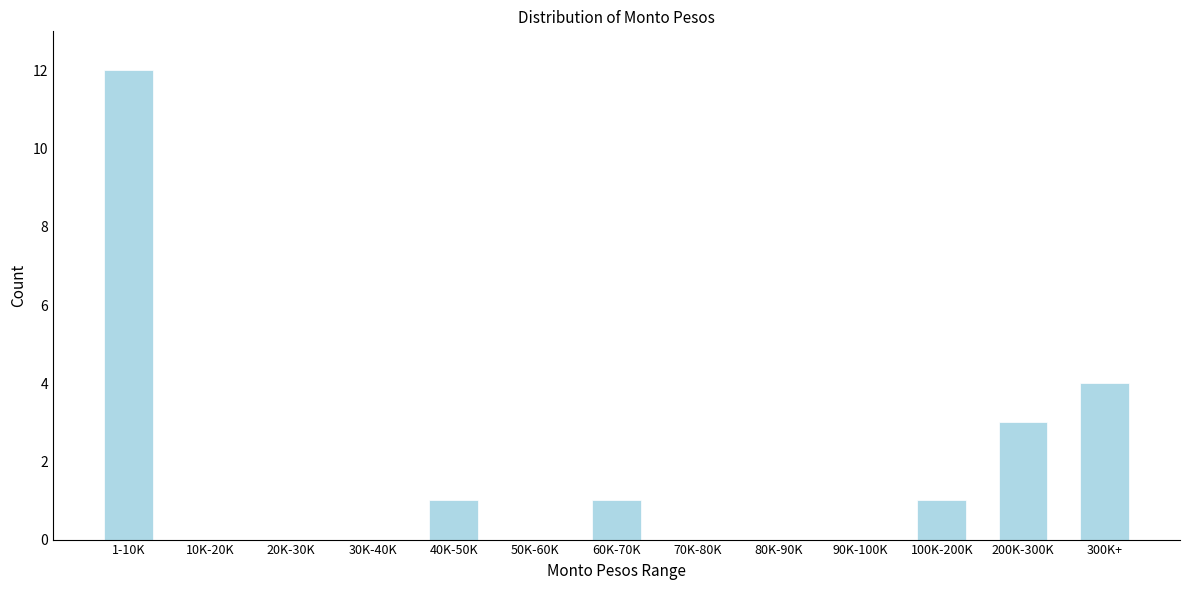

Reading right to left, extract all data points from this chart.

300K+=4	200K-300K=3	100K-200K=1	90K-100K=0	80K-90K=0	70K-80K=0	60K-70K=1	50K-60K=0	40K-50K=1	30K-40K=0	20K-30K=0	10K-20K=0	1-10K=12